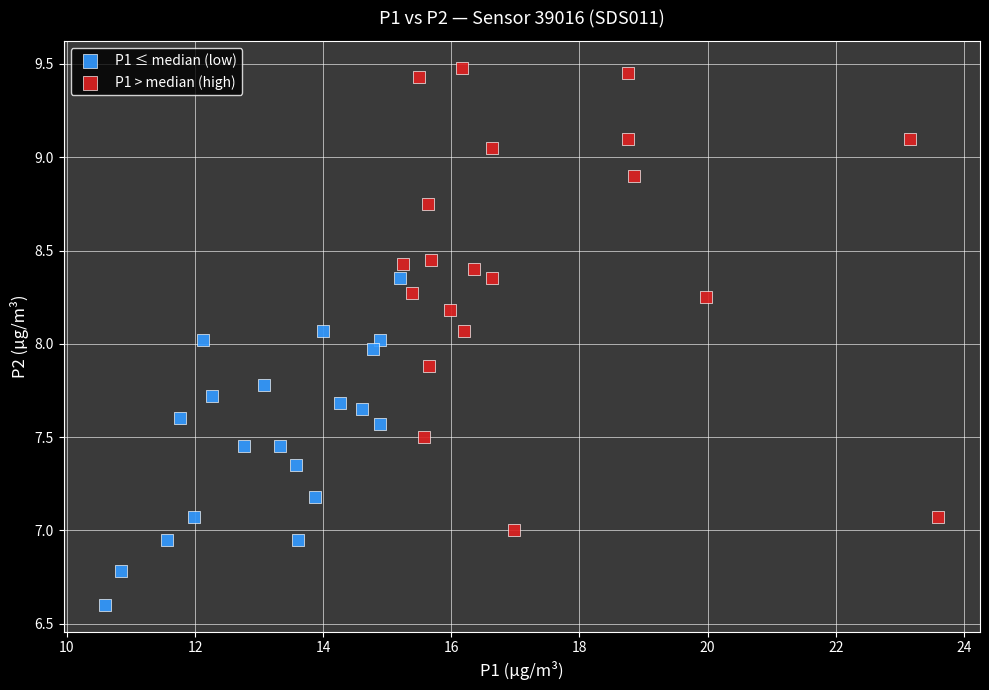

Which series has the widest spread of Y values?

P1 > median (high)